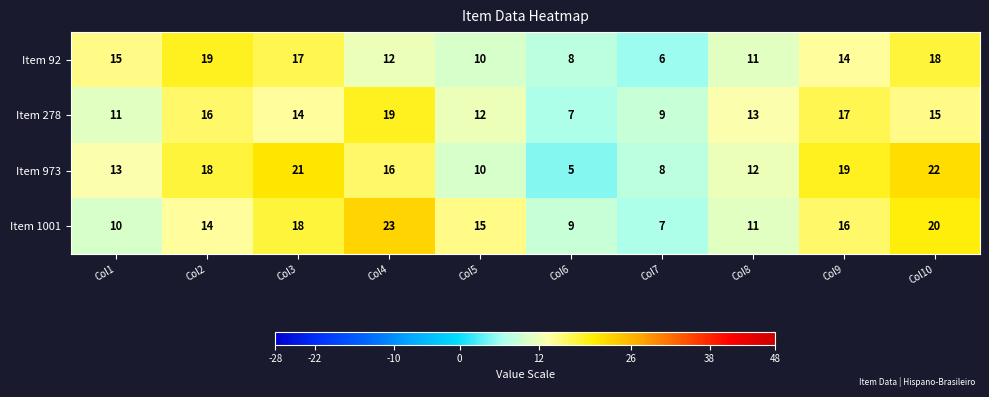

What is the total value across all series at Col6?

29